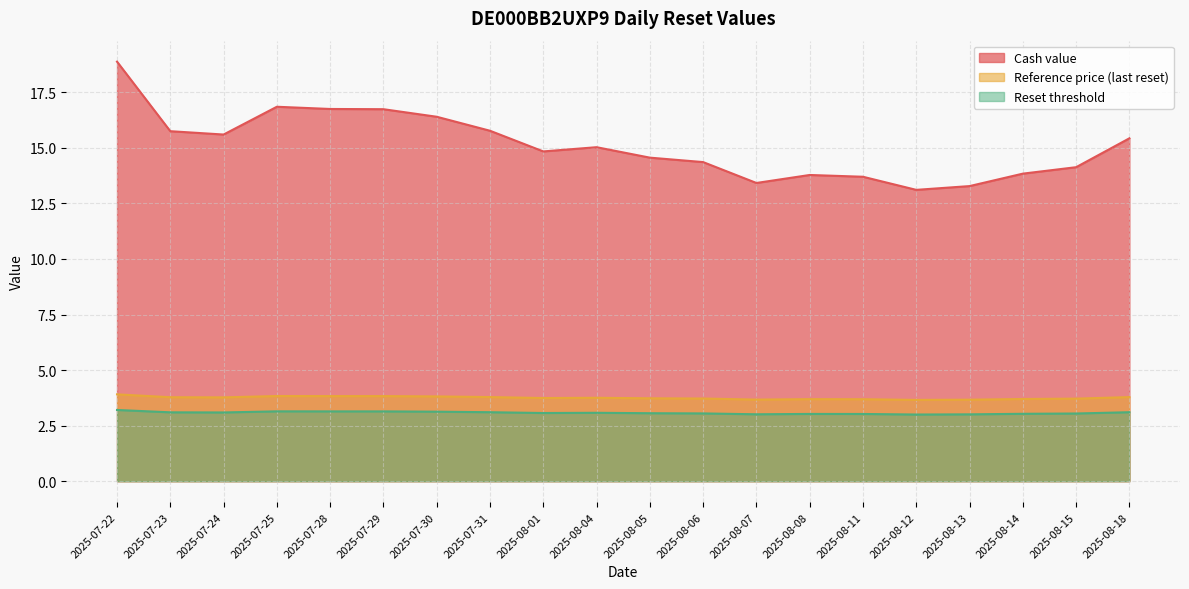

Reading right to left, extract all data points from this chart.

Cash value: 2025-08-18=15.4	2025-08-15=14.1	2025-08-14=13.8	2025-08-13=13.3	2025-08-12=13.1	2025-08-11=13.7	2025-08-08=13.8	2025-08-07=13.4	2025-08-06=14.4	2025-08-05=14.6	2025-08-04=15.0	2025-08-01=14.8	2025-07-31=15.8	2025-07-30=16.4	2025-07-29=16.7	2025-07-28=16.8	2025-07-25=16.9	2025-07-24=15.6	2025-07-23=15.8	2025-07-22=18.9
Reference price (last reset): 2025-08-18=3.8	2025-08-15=3.7	2025-08-14=3.7	2025-08-13=3.7	2025-08-12=3.7	2025-08-11=3.7	2025-08-08=3.7	2025-08-07=3.7	2025-08-06=3.7	2025-08-05=3.7	2025-08-04=3.8	2025-08-01=3.7	2025-07-31=3.8	2025-07-30=3.8	2025-07-29=3.8	2025-07-28=3.8	2025-07-25=3.8	2025-07-24=3.8	2025-07-23=3.8	2025-07-22=3.9
Reset threshold: 2025-08-18=3.1	2025-08-15=3.0	2025-08-14=3.0	2025-08-13=3.0	2025-08-12=3.0	2025-08-11=3.0	2025-08-08=3.0	2025-08-07=3.0	2025-08-06=3.0	2025-08-05=3.1	2025-08-04=3.1	2025-08-01=3.1	2025-07-31=3.1	2025-07-30=3.1	2025-07-29=3.1	2025-07-28=3.1	2025-07-25=3.1	2025-07-24=3.1	2025-07-23=3.1	2025-07-22=3.2